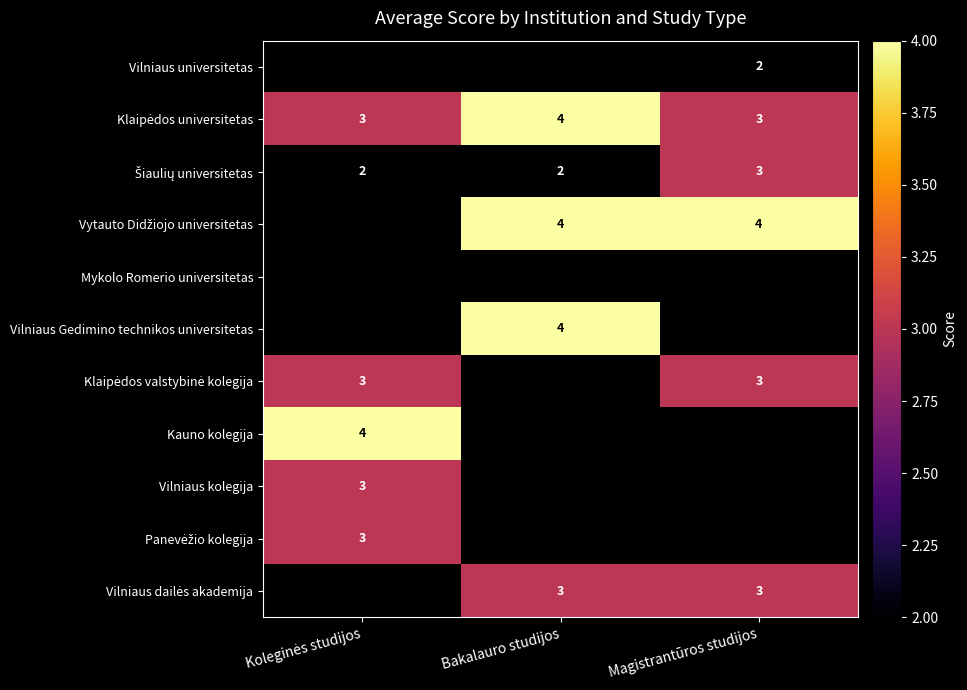

Is it true that Vilniaus universitetas equals 1 at Magistrantūros studijos?

False